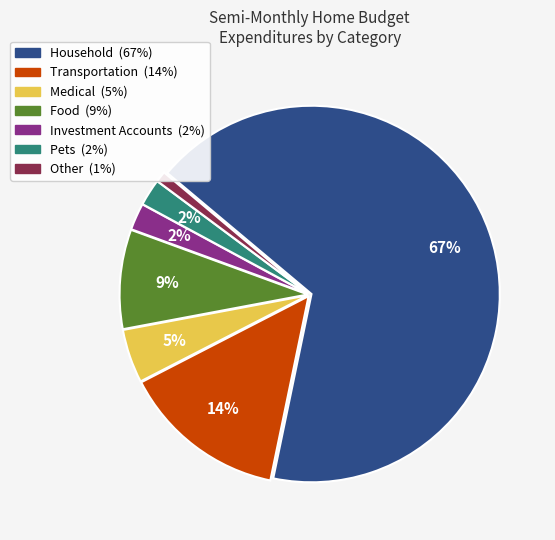

Count the number of slices in the pie.

7